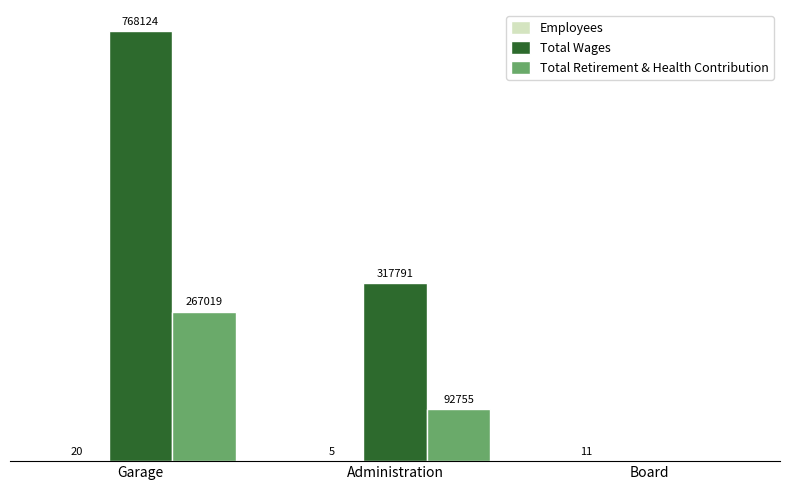

At which category is the sum across all series the highest?

Garage